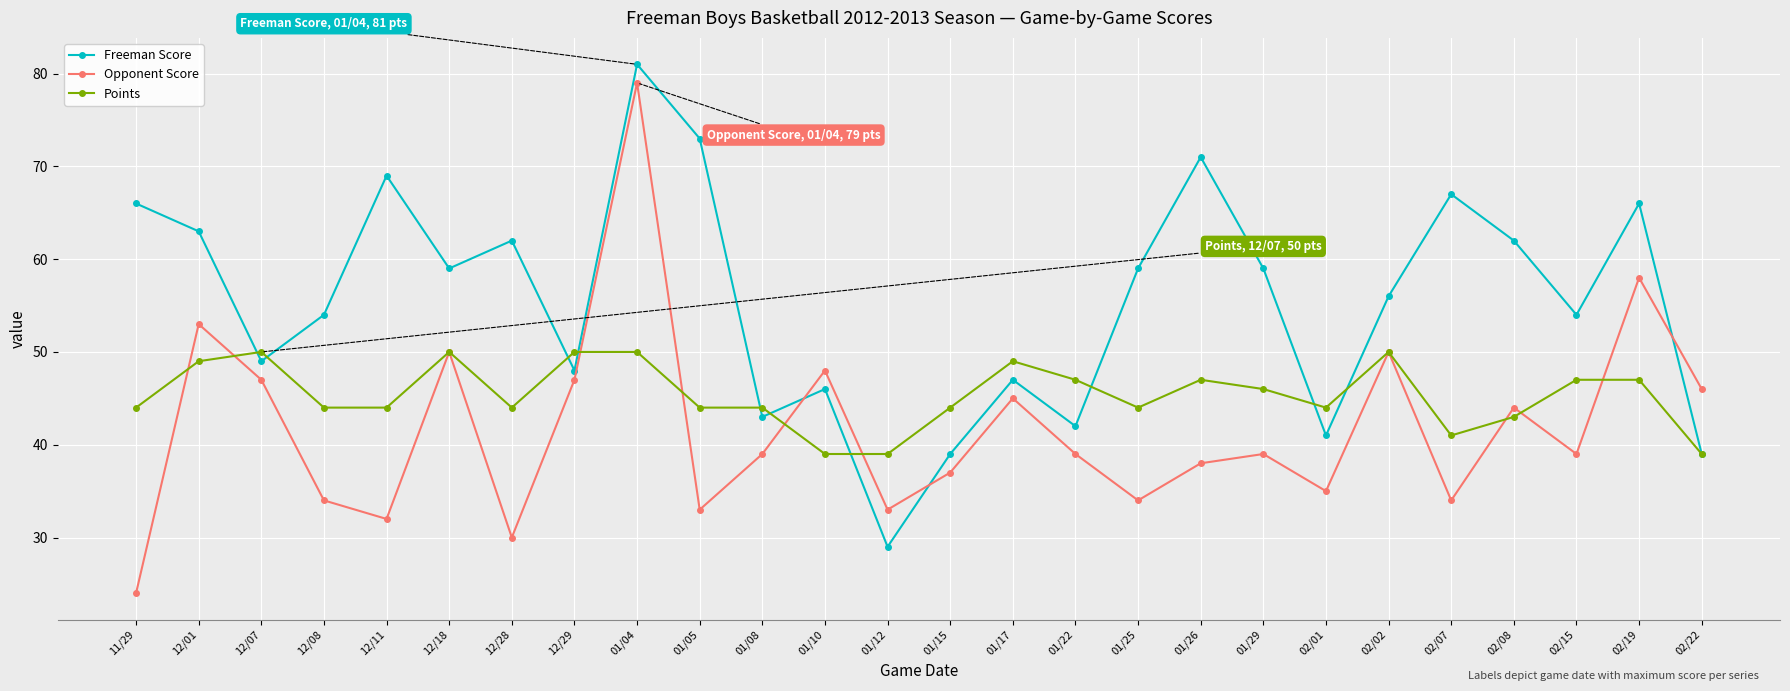

Read the Points value at 02/01, to the nearest 10.

40